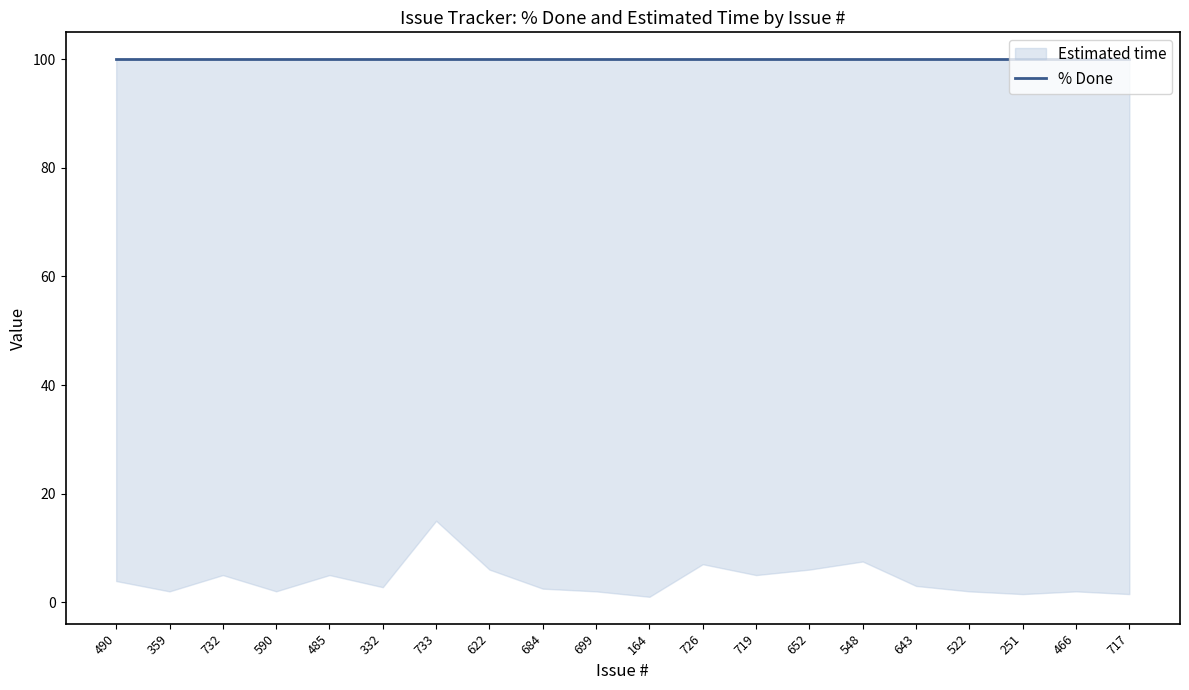

What is the value of the % Done point at the 5th from the left?

100.0